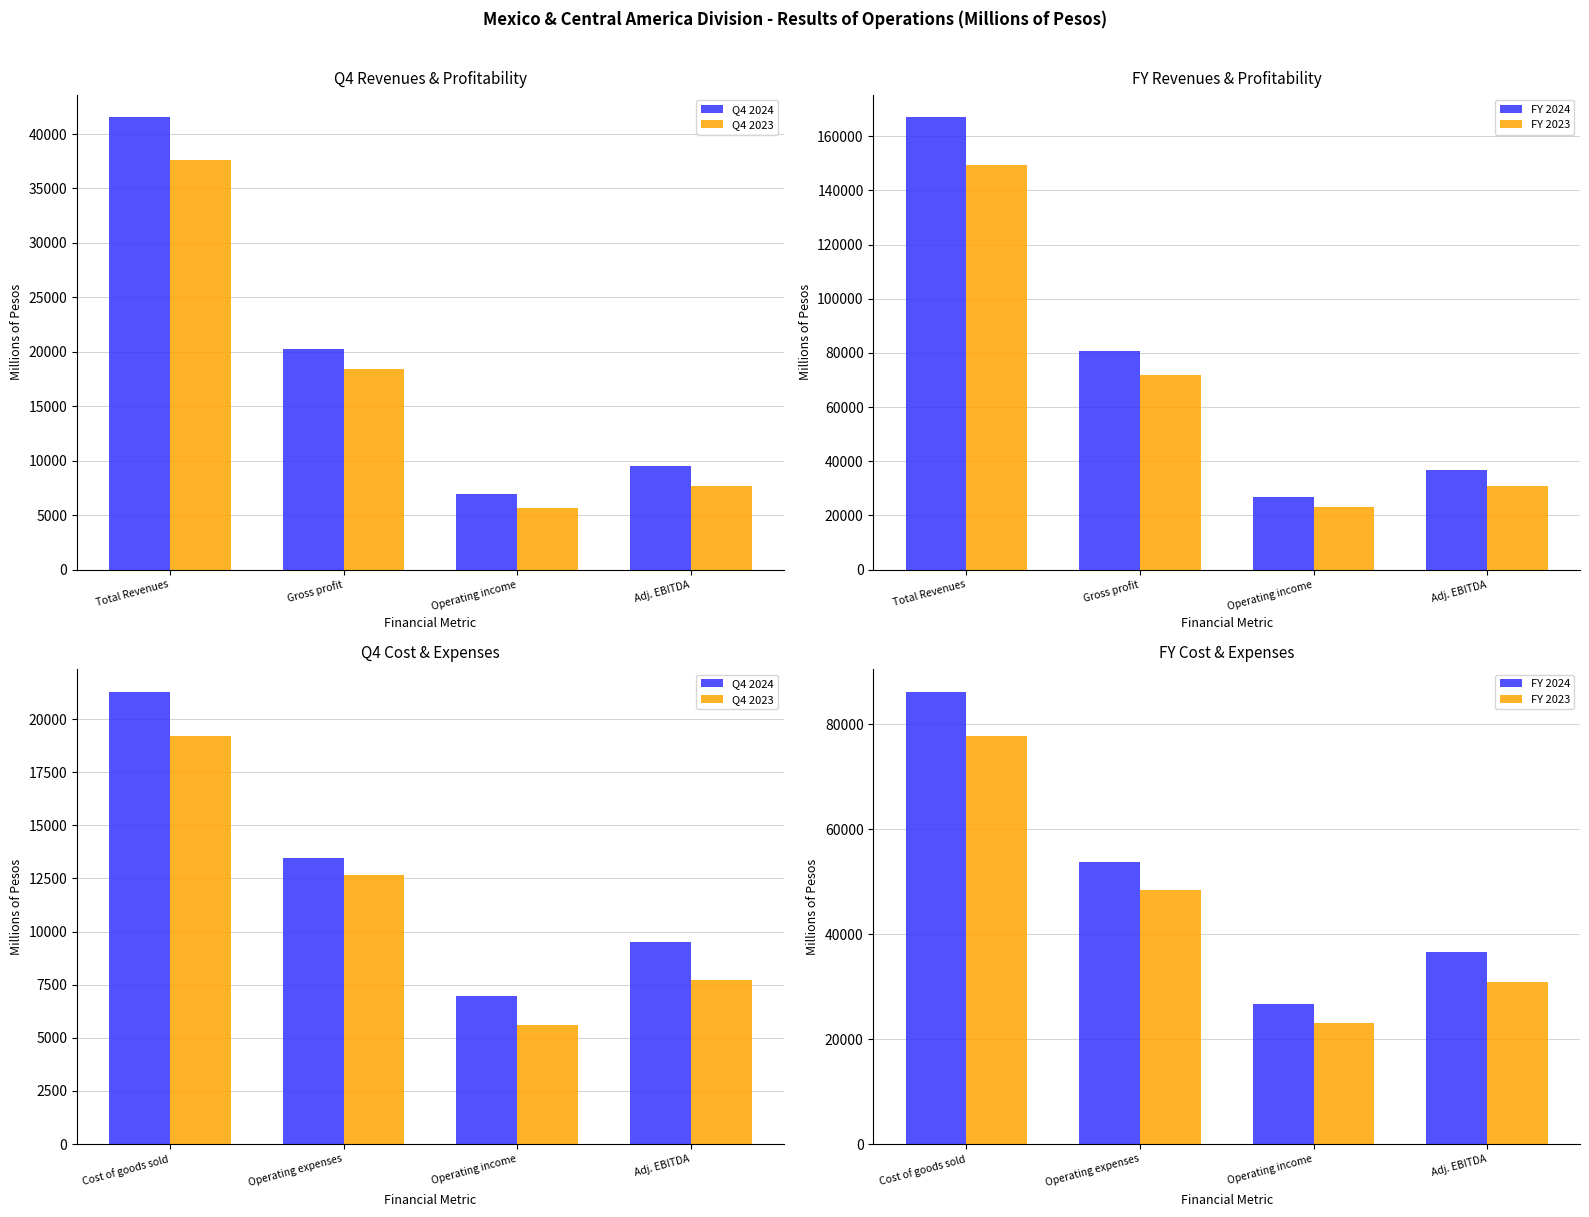

How many values in the FY 2023 series exceed 48343?

2